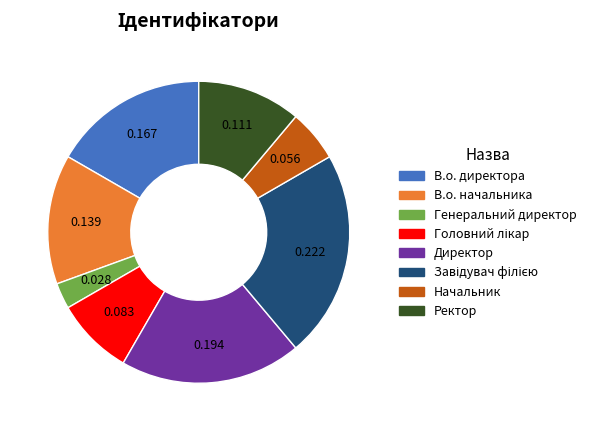

Approximately how many times larger is the value at Генеральний директор compared to Начальник?

0.5